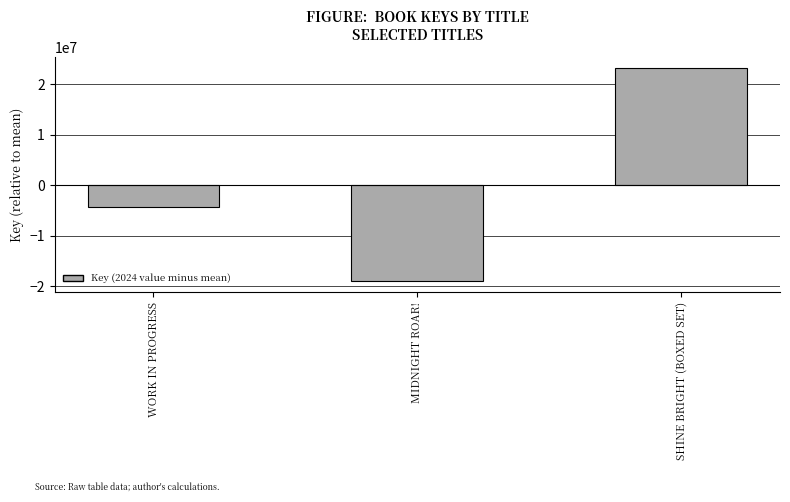

Rank the categories by value from highest to lowest.

SHINE BRIGHT (BOXED SET), WORK IN PROGRESS, MIDNIGHT ROAR!